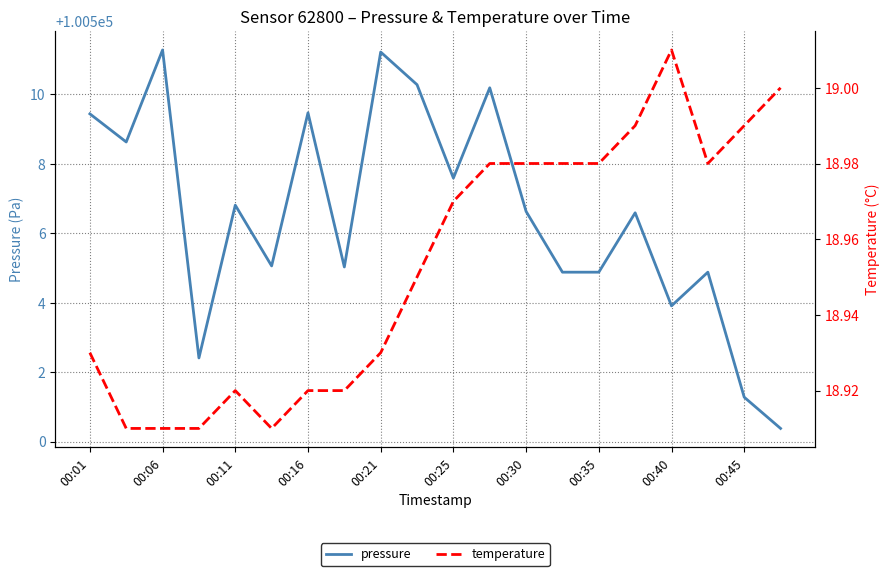

The value of pressure at 00:21 is 63724.3. True or false?

False